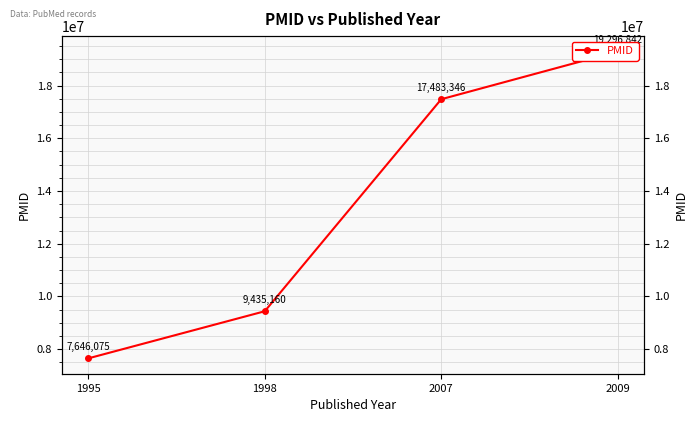

Is this an area chart (filled region under the line)?

No